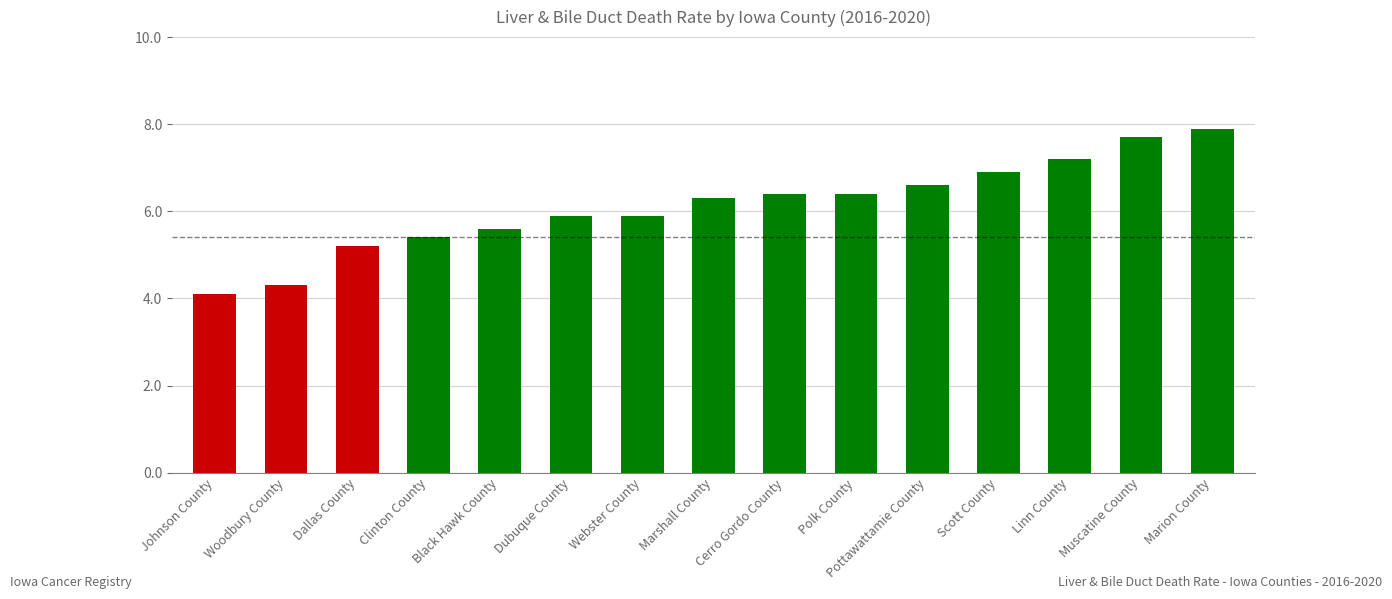

Reading left to right, what are all the values shown in this chart?

4.1	4.3	5.2	5.4	5.6	5.9	5.9	6.3	6.4	6.4	6.6	6.9	7.2	7.7	7.9